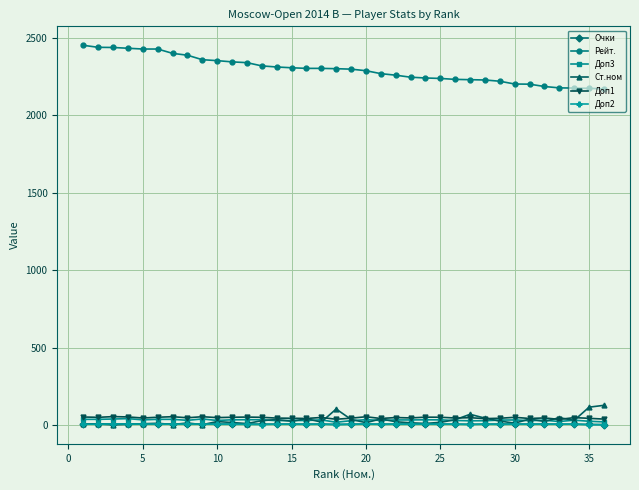

True or false: Доп2 has more than 2 interior local peaks.

True